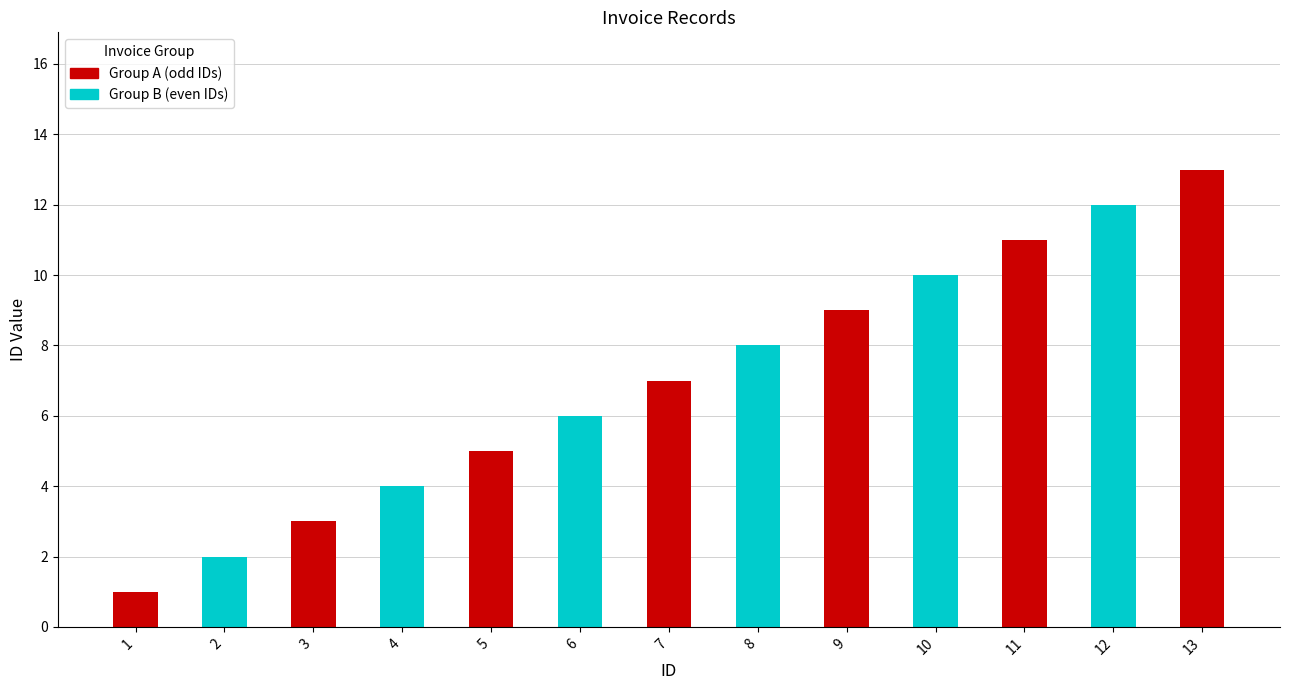

The value of Group B (even IDs) at 3 is -5. True or false?

False